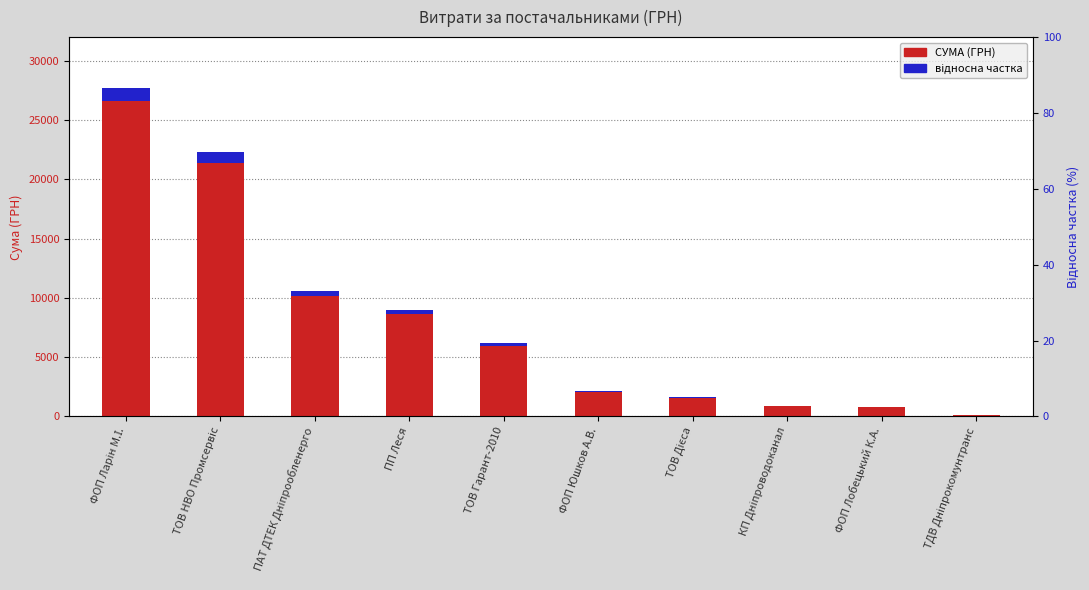

List the labels in order of value, smallest first.

ТДВ Дніпрокомунтранс, ФОП Лобецький К.А., КП Дніпроводоканал, ТОВ Дієса, ФОП Юшков А.В., ТОВ Гарант-2010, ПП Леся, ПАТ ДТЕК Дніпрообленерго, ТОВ НВО Промсервіс, ФОП Ларін М.І.